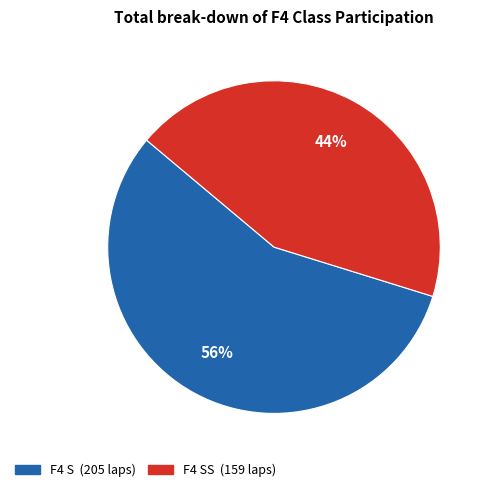

To the nearest percent, what is the average slice percentage?

50%